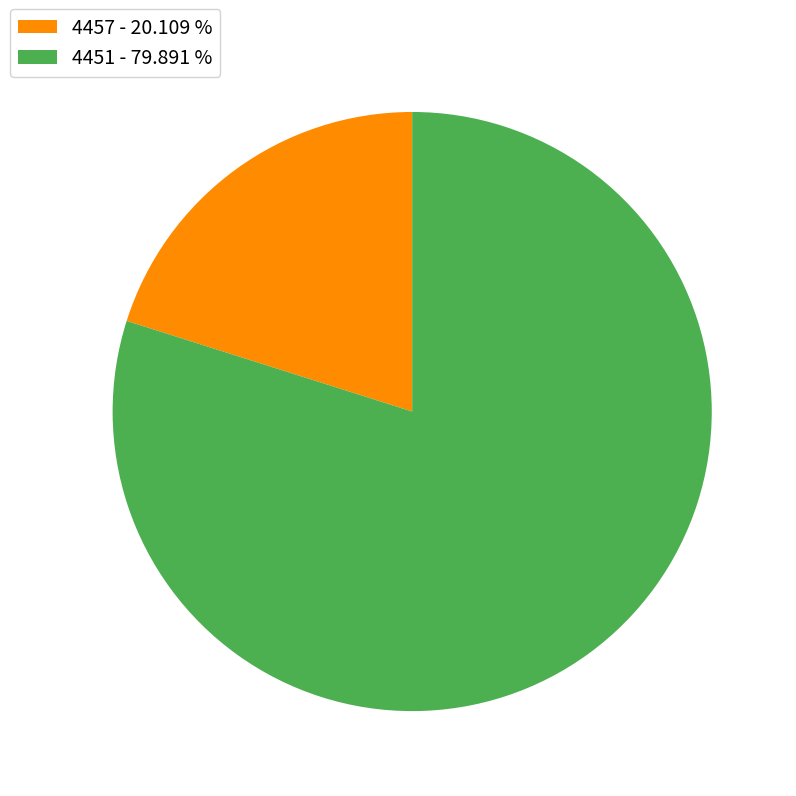

Is it true that 4457 is 9% of the pie?

False